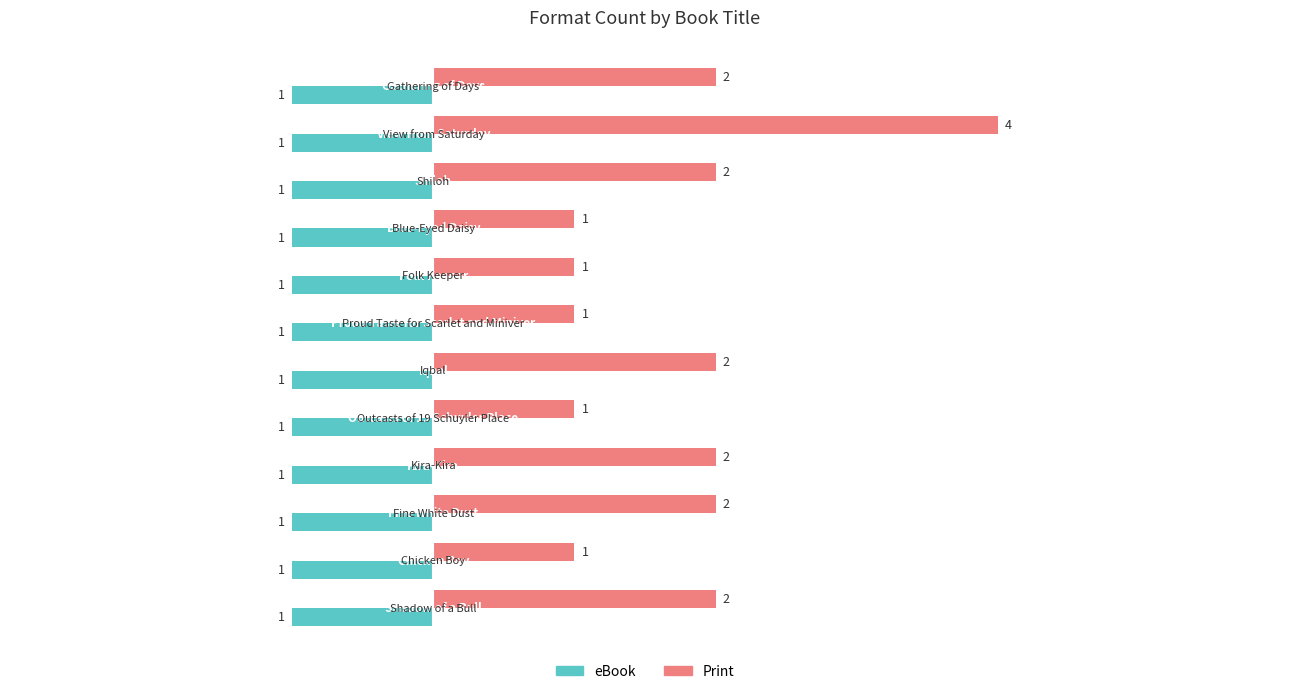

Which series has the widest spread of values?

Print